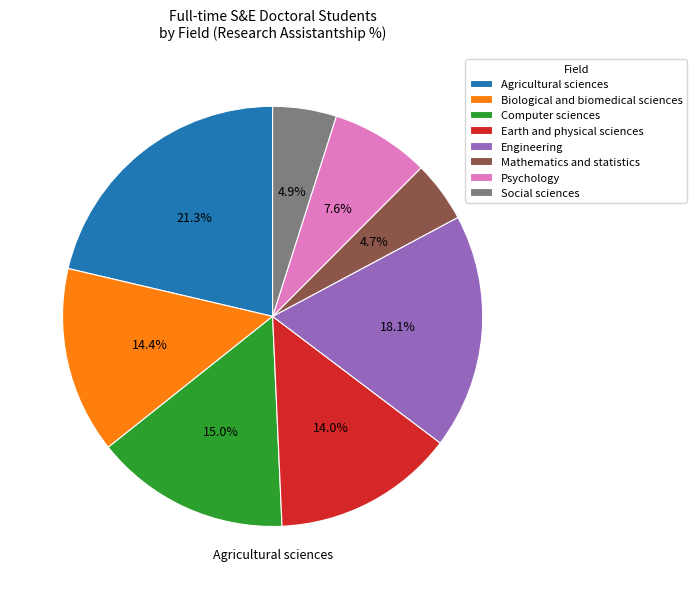

Which category has the biggest portion of the pie?

Agricultural sciences